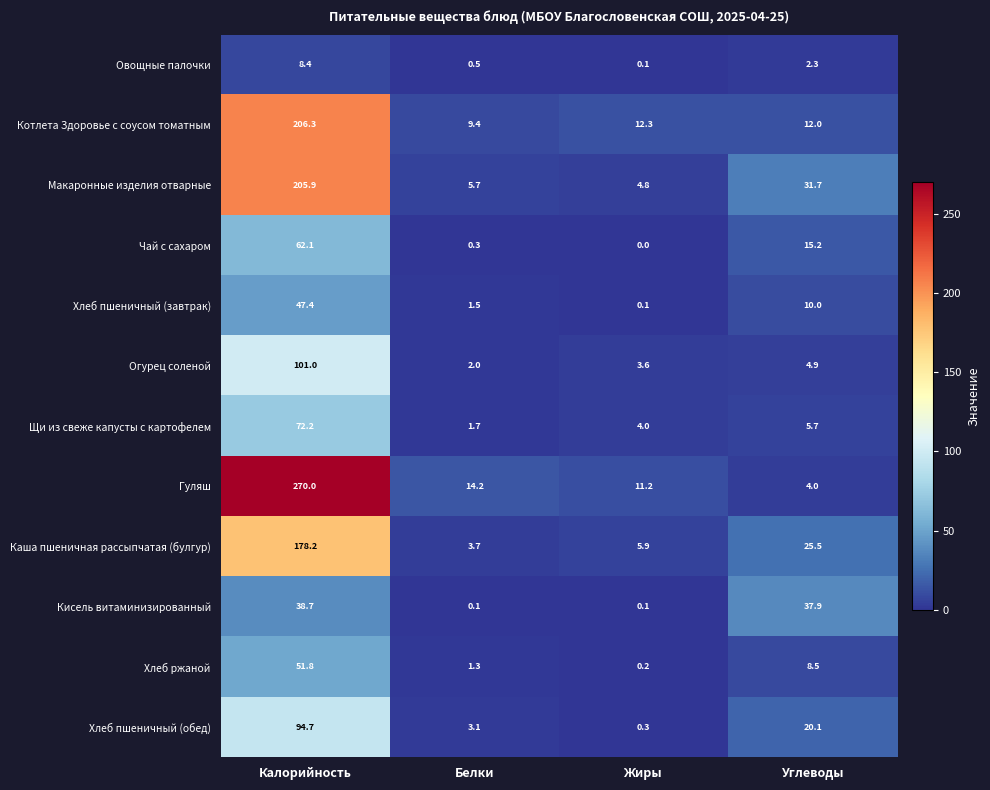

Which category has the highest value across all series?

Калорийность